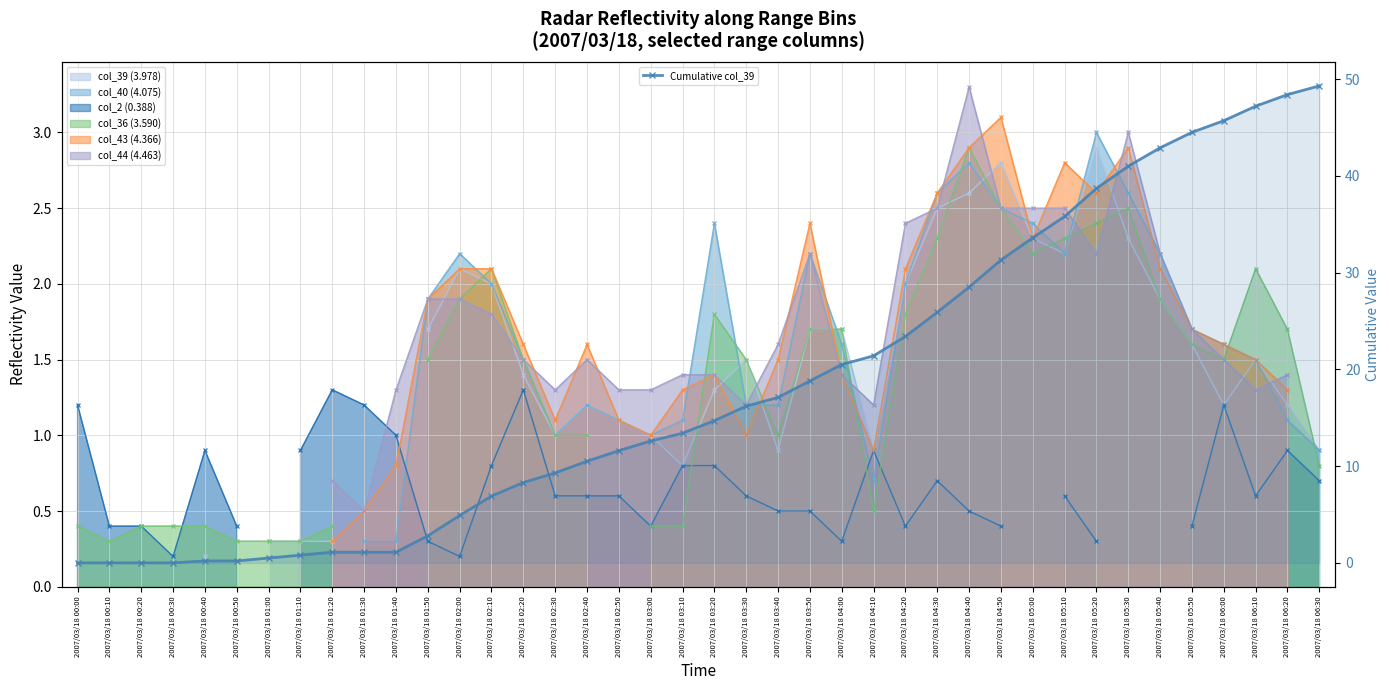

List the labels in order of value, largest first.

2007/03/18 06:30, 2007/03/18 06:20, 2007/03/18 06:10, 2007/03/18 06:00, 2007/03/18 05:50, 2007/03/18 05:40, 2007/03/18 05:30, 2007/03/18 05:20, 2007/03/18 05:10, 2007/03/18 05:00, 2007/03/18 04:50, 2007/03/18 04:40, 2007/03/18 04:30, 2007/03/18 04:20, 2007/03/18 04:10, 2007/03/18 04:00, 2007/03/18 03:50, 2007/03/18 03:40, 2007/03/18 03:30, 2007/03/18 03:20, 2007/03/18 03:10, 2007/03/18 03:00, 2007/03/18 02:50, 2007/03/18 02:40, 2007/03/18 02:30, 2007/03/18 02:20, 2007/03/18 02:10, 2007/03/18 02:00, 2007/03/18 01:50, 2007/03/18 01:20, 2007/03/18 01:30, 2007/03/18 01:40, 2007/03/18 01:10, 2007/03/18 01:00, 2007/03/18 00:40, 2007/03/18 00:50, 2007/03/18 00:00, 2007/03/18 00:10, 2007/03/18 00:20, 2007/03/18 00:30